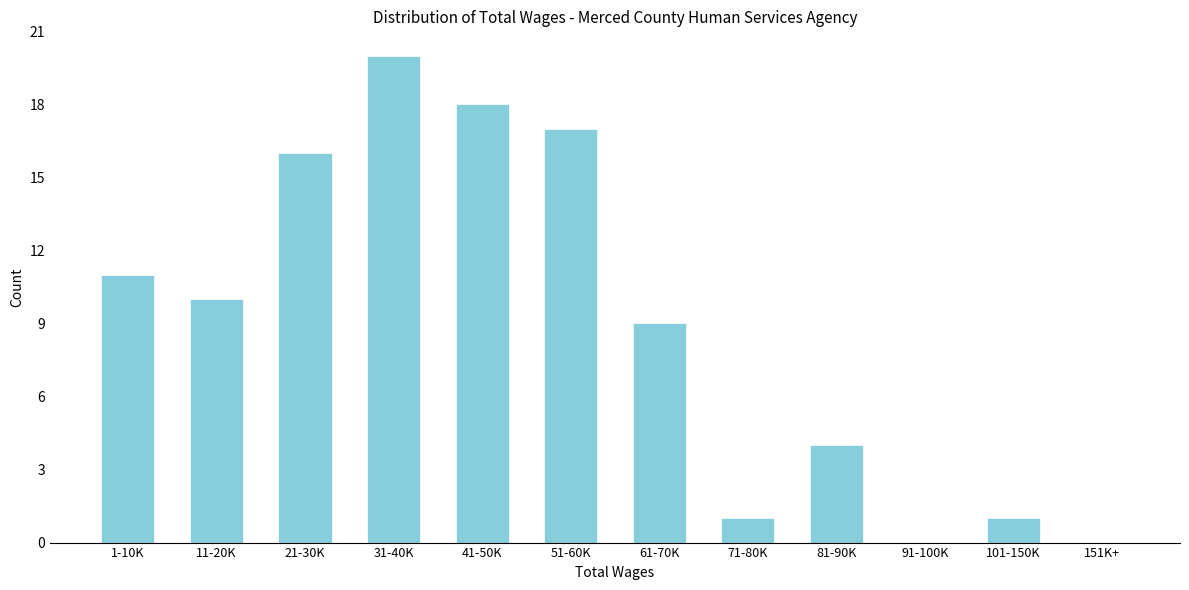

Reading left to right, list all the values displayed in this chart.

1-10K=11	11-20K=10	21-30K=16	31-40K=20	41-50K=18	51-60K=17	61-70K=9	71-80K=1	81-90K=4	91-100K=0	101-150K=1	151K+=0